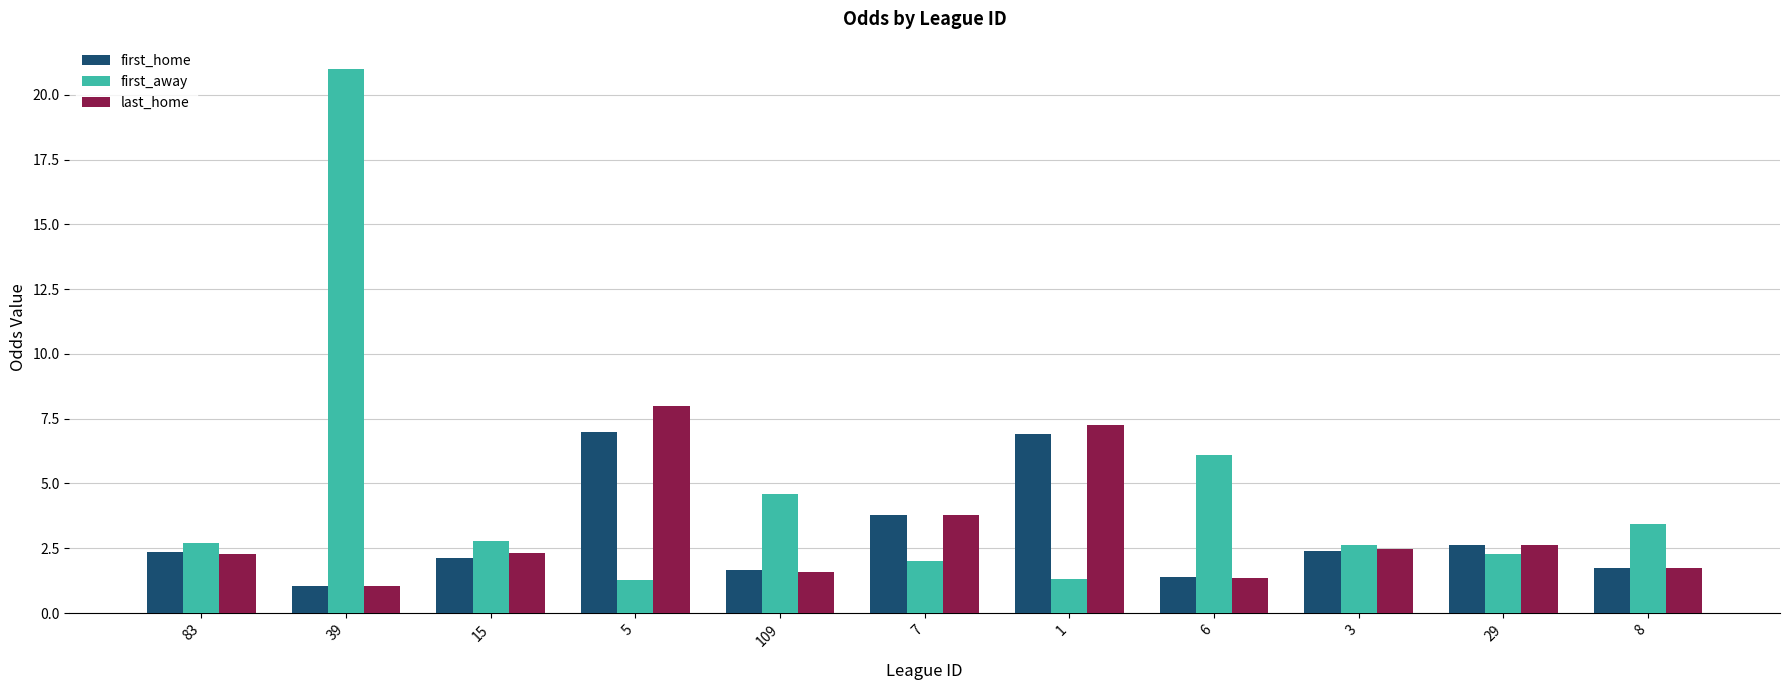

Which series has the largest total across all categories?

first_away